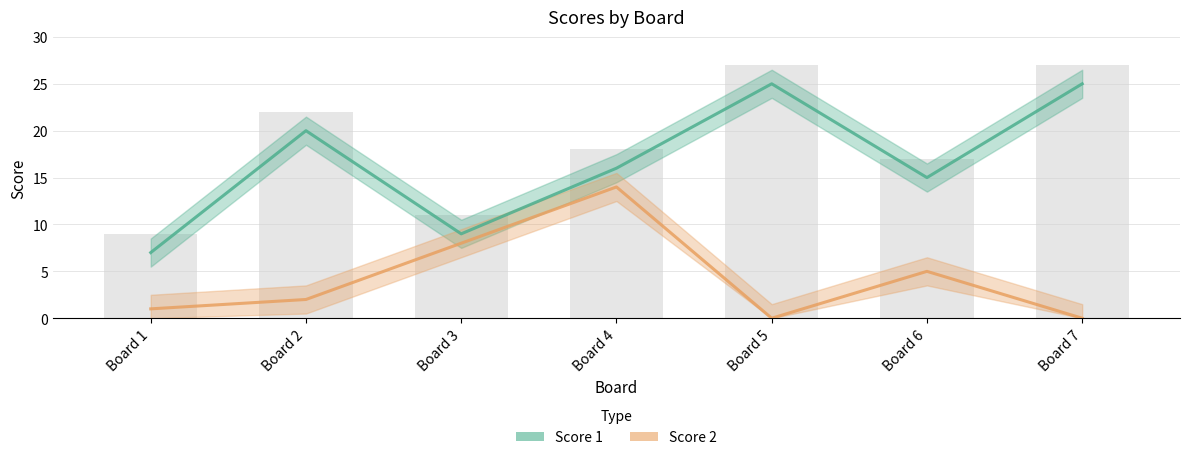

What is the minimum value for Score 1?

7